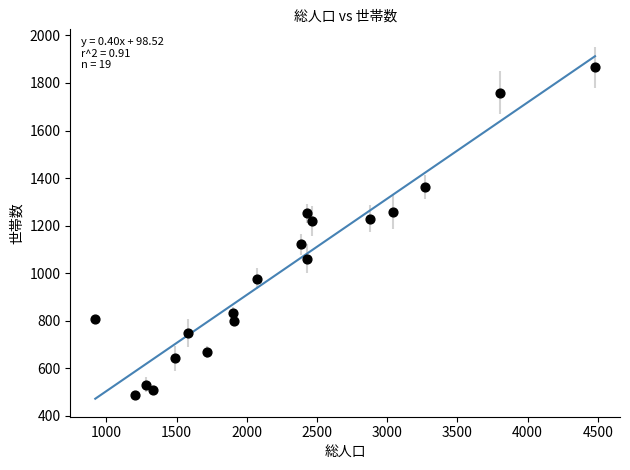

What is the range of Y values (max minus min)?

1379